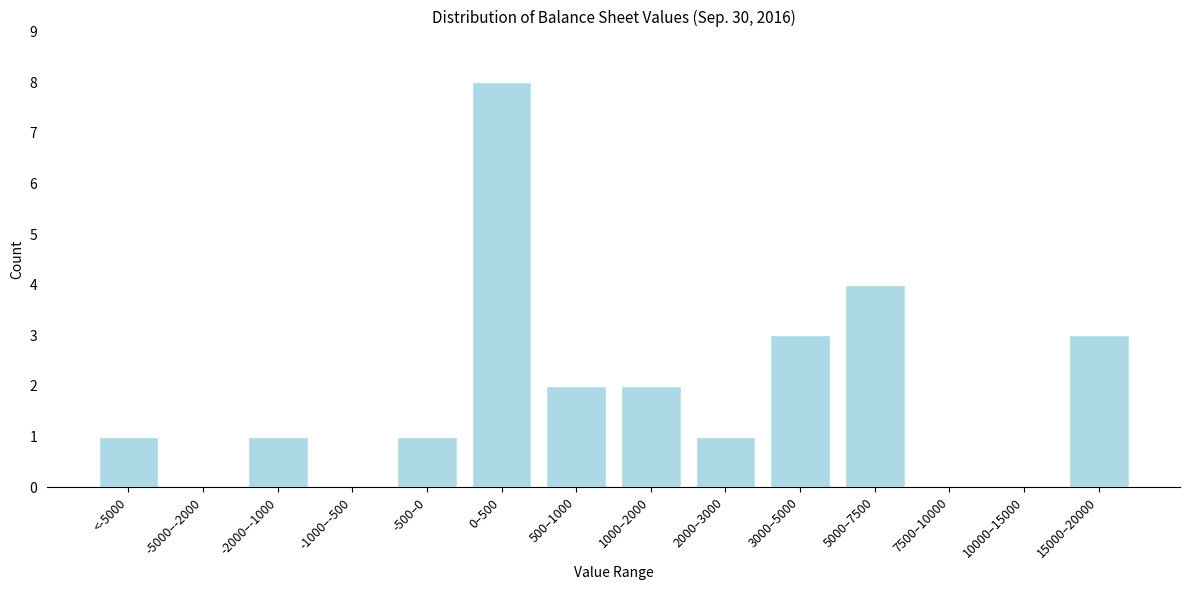

Reading left to right, extract all data points from this chart.

<-5000=1	-5000–-2000=0	-2000–-1000=1	-1000–-500=0	-500–0=1	0–500=8	500–1000=2	1000–2000=2	2000–3000=1	3000–5000=3	5000–7500=4	7500–10000=0	10000–15000=0	15000–20000=3